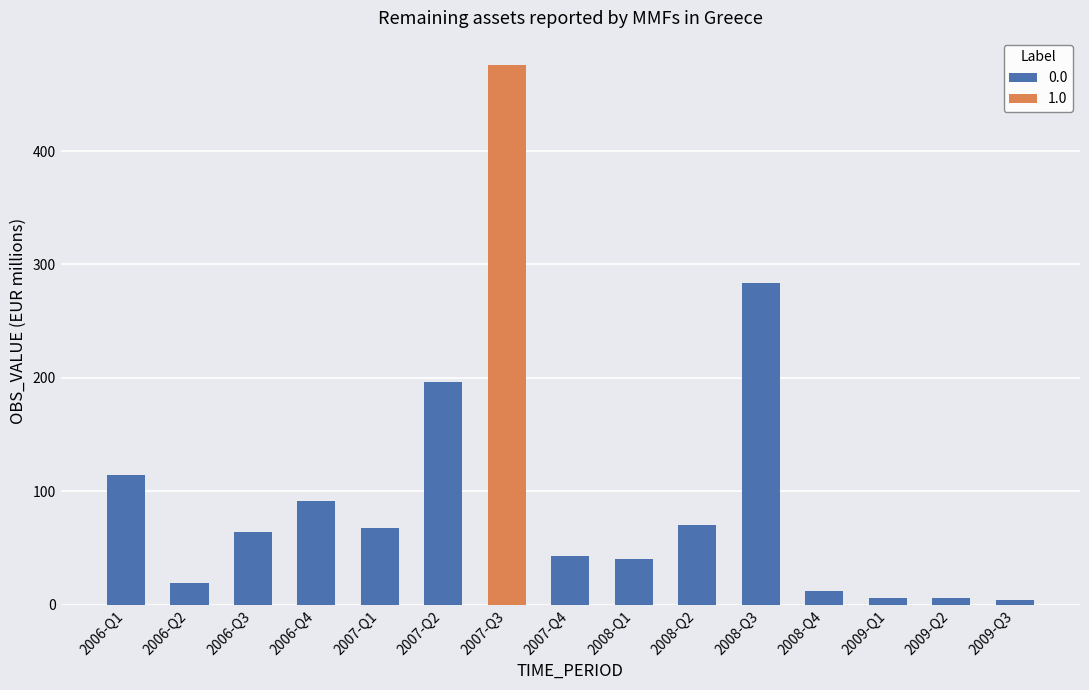

What is the minimum value shown in the chart?

4